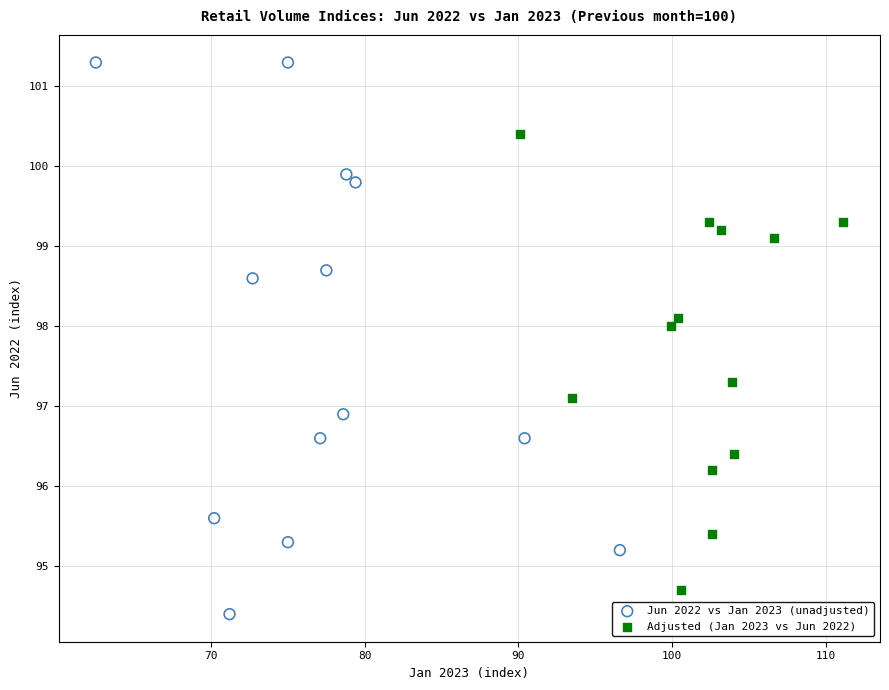

What are all the series names shown in the legend?

Jun 2022 vs Jan 2023 (unadjusted), Adjusted (Jan 2023 vs Jun 2022)